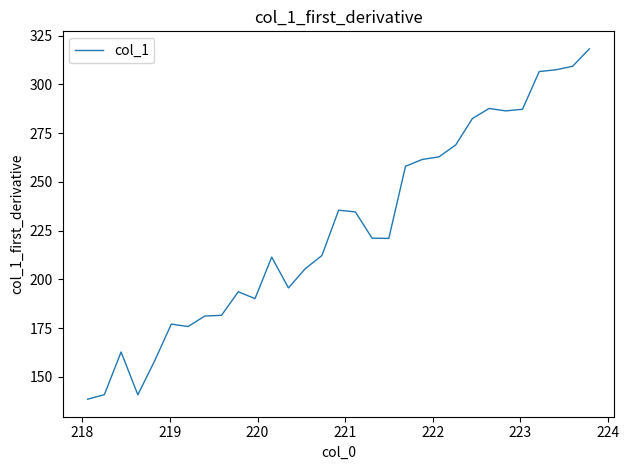

How many lines are shown in the chart?

1